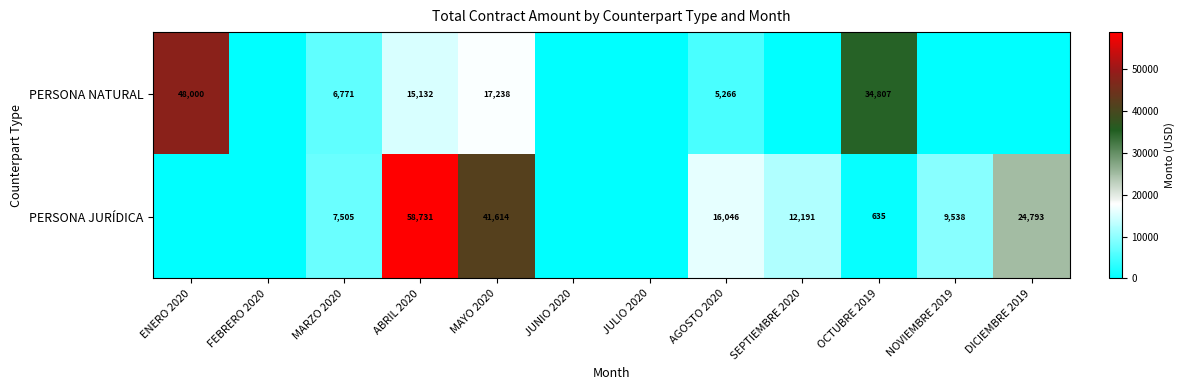

Rank the series at MARZO 2020 from lowest to highest value.

PERSONA NATURAL, PERSONA JURÍDICA